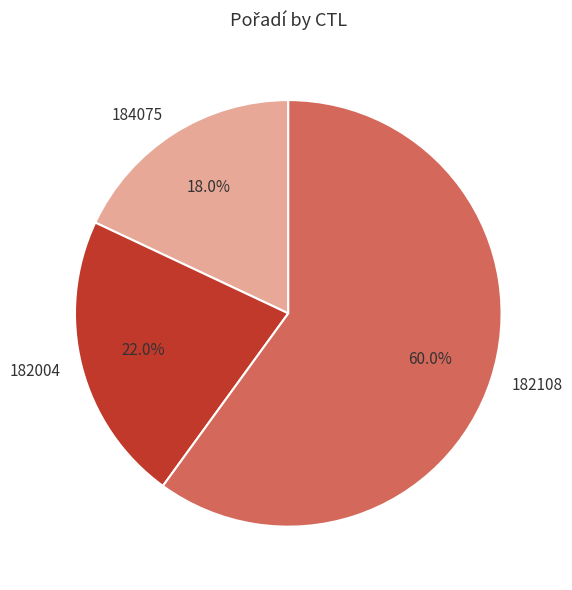

How much of the chart is everything except 184075?

82.0%